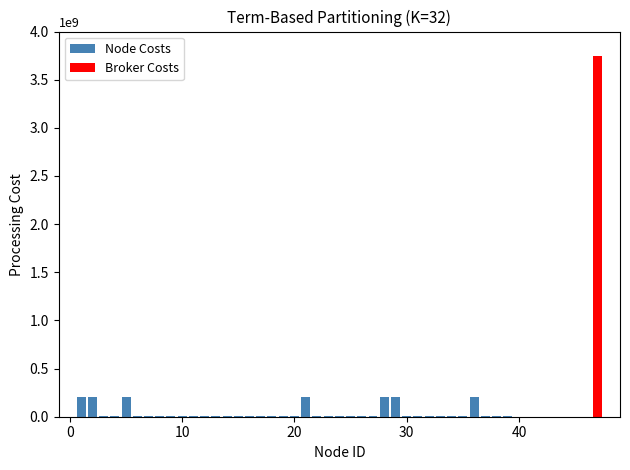

How many positive values does the Node Costs series have?

39